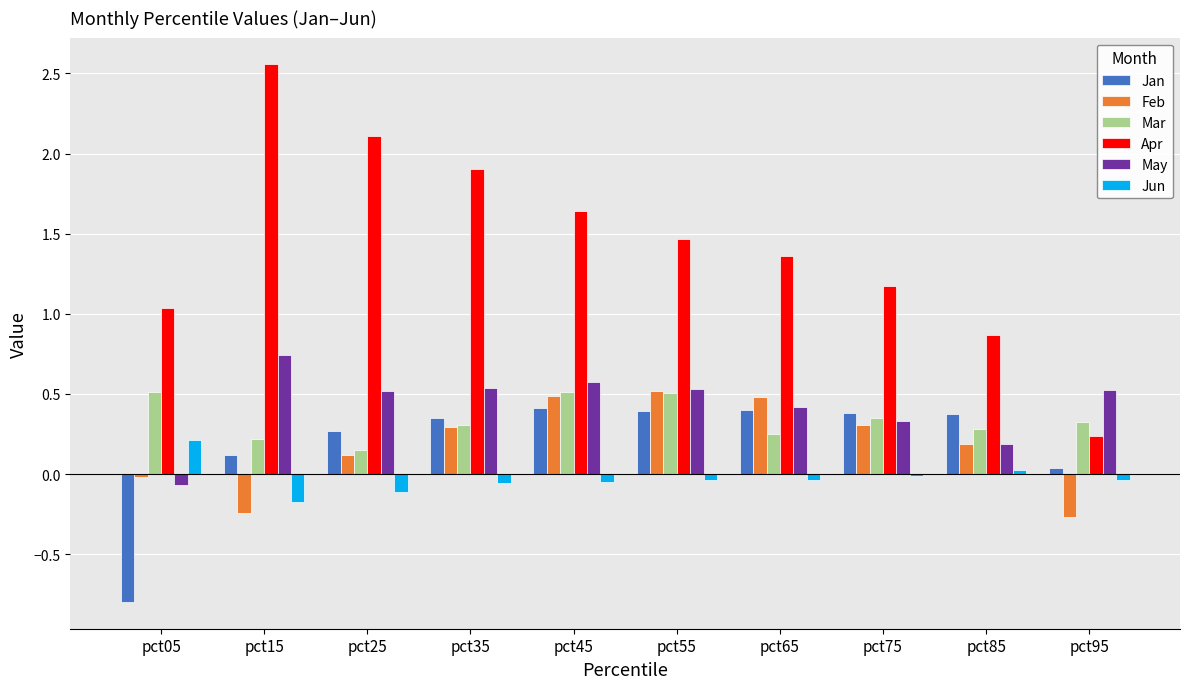

Which series has the widest spread of values?

Apr